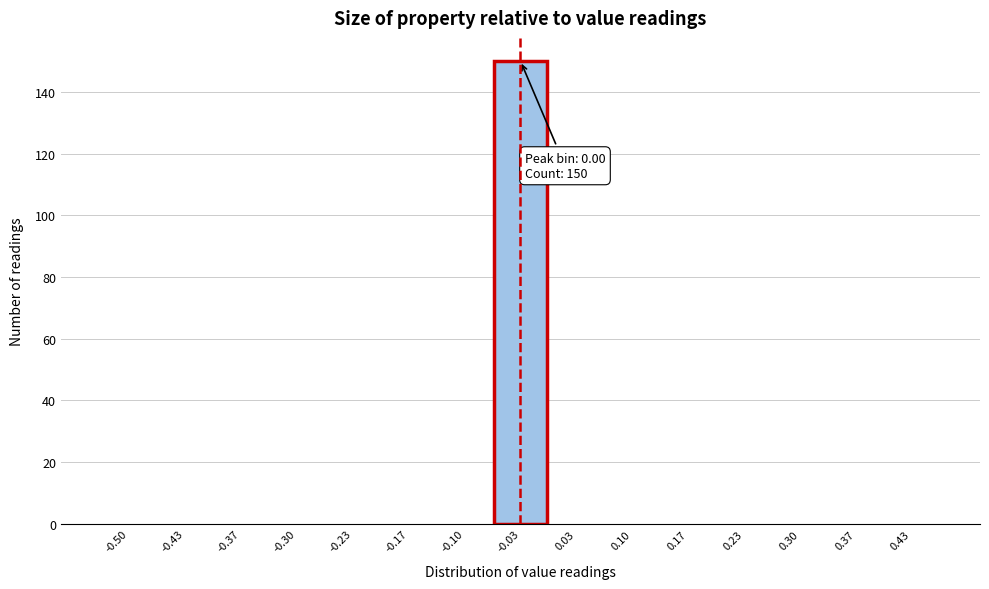

Reading left to right, list all the values displayed in this chart.

-0.50=0	-0.43=0	-0.37=0	-0.30=0	-0.23=0	-0.17=0	-0.10=0	-0.03=150	0.03=0	0.10=0	0.17=0	0.23=0	0.30=0	0.37=0	0.43=0